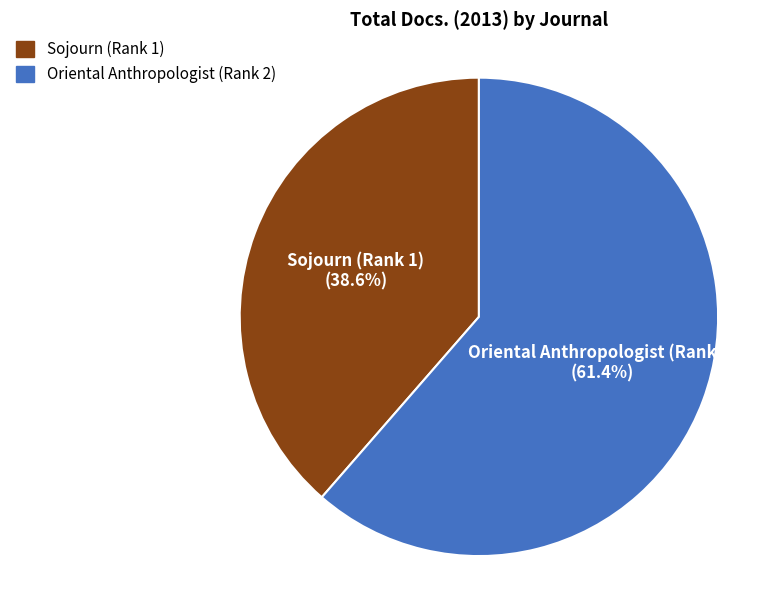

What percentage do Oriental Anthropologist (Rank 2) and Sojourn (Rank 1) together represent?

100.0%